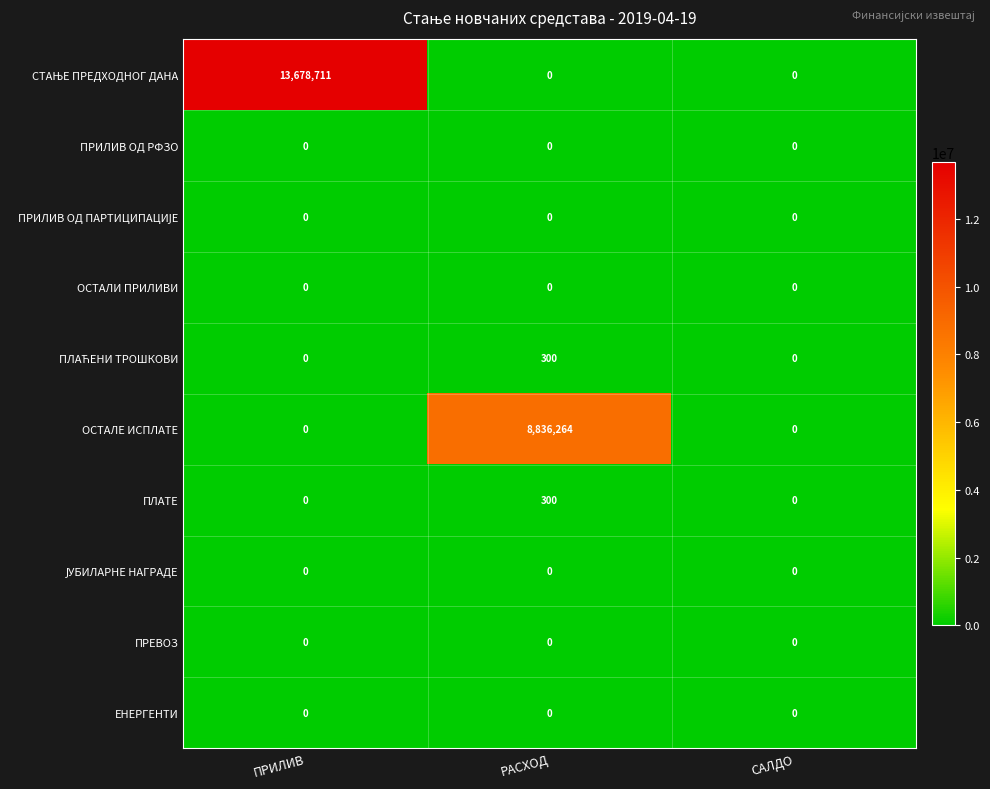

Which series changed the most between РАСХОД and САЛДО?

ОСТАЛЕ ИСПЛАТЕ